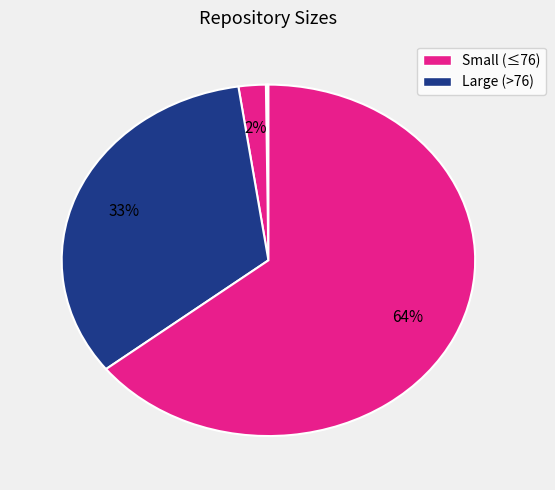

Does any single category account for the majority?

Yes